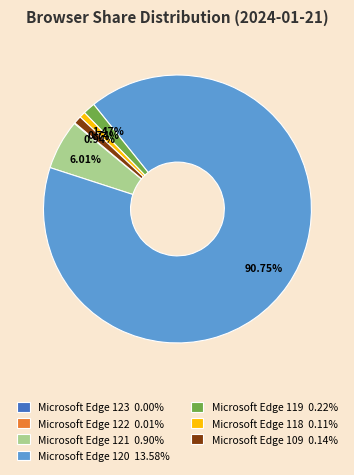

Do Microsoft Edge 109 and Microsoft Edge 119 together represent more than half of the pie?

No